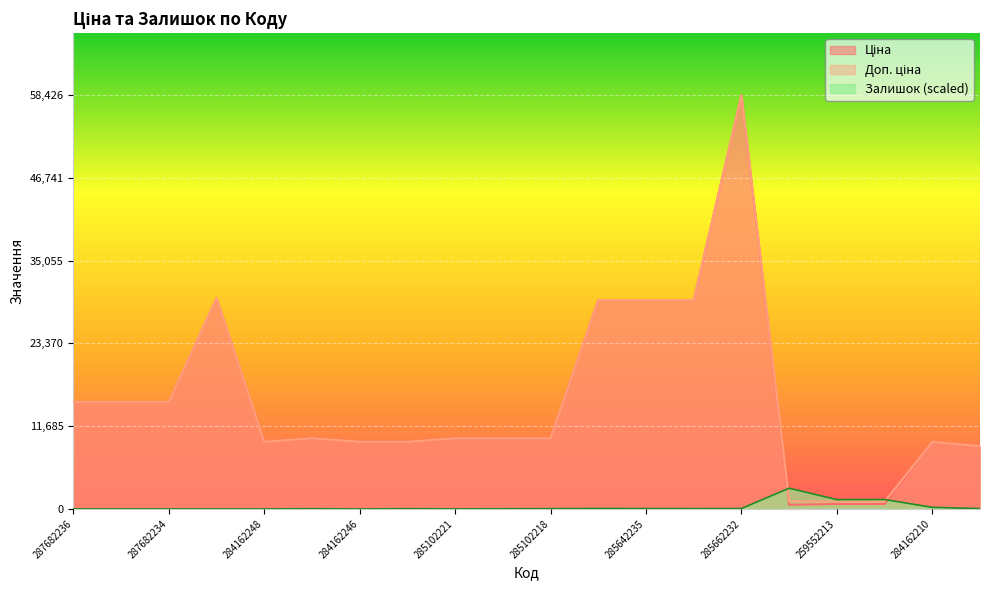

True or false: Доп. ціна and Ціна cross at least once.

False